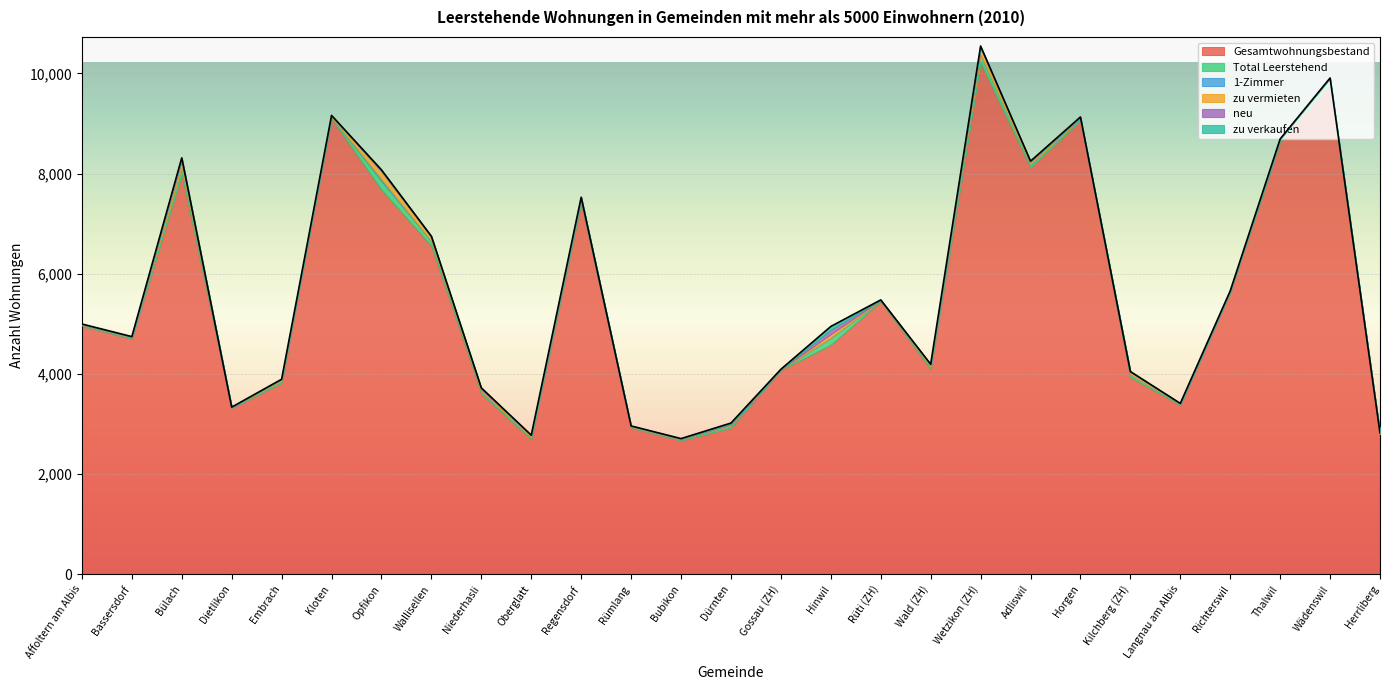

At how many categories does at least one series exceed 8404?

5